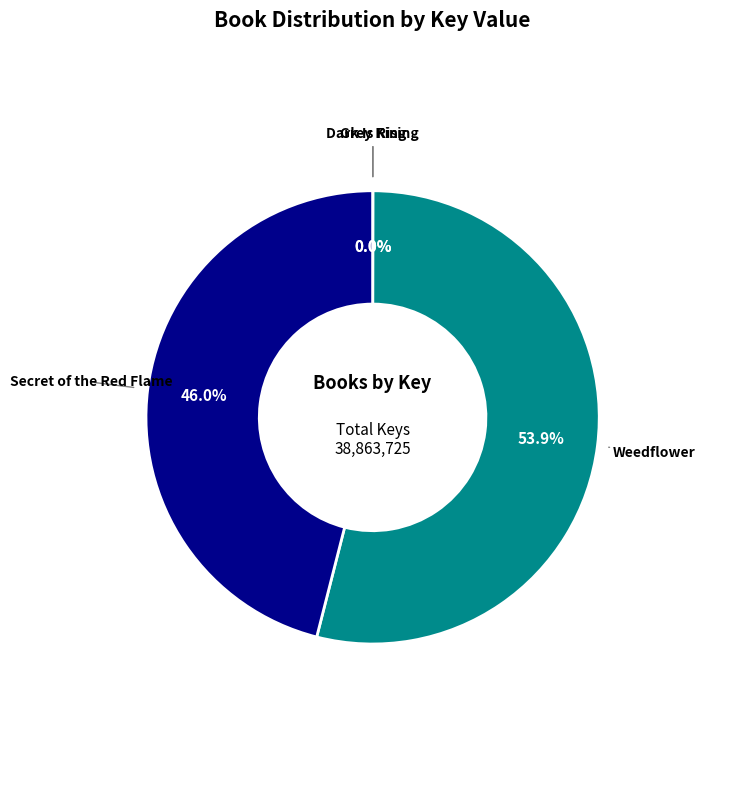

Does Weedflower account for over 50% of the chart?

Yes